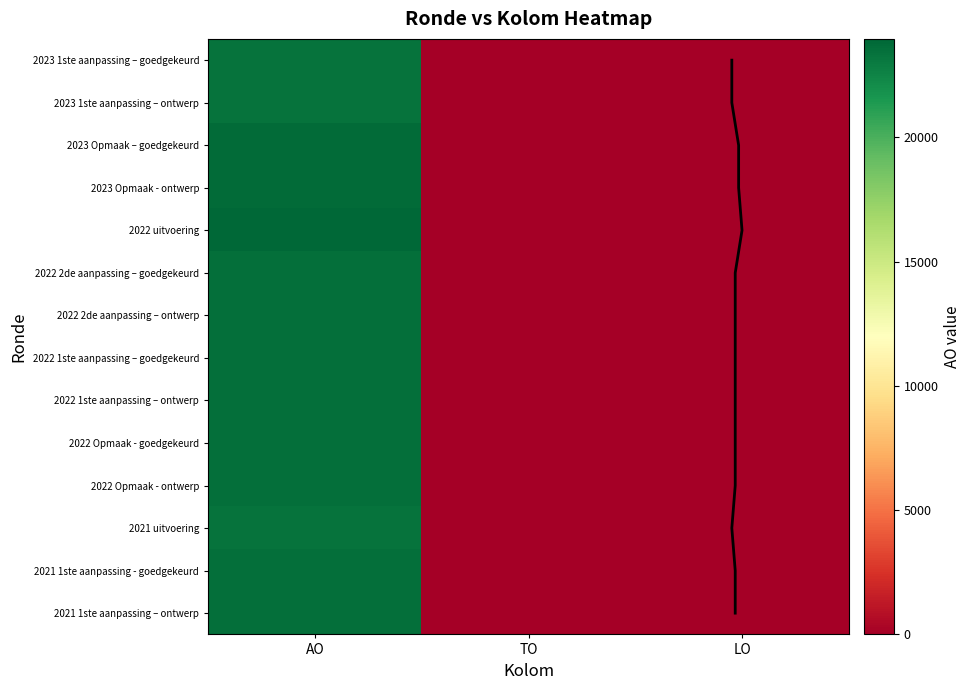

List the series in order of their peak value, highest first.

2022 uitvoering, 2023 Opmaak – goedgekeurd, 2023 Opmaak - ontwerp, 2022 2de aanpassing – goedgekeurd, 2022 2de aanpassing – ontwerp, 2022 1ste aanpassing – goedgekeurd, 2022 1ste aanpassing – ontwerp, 2022 Opmaak - goedgekeurd, 2022 Opmaak - ontwerp, 2021 1ste aanpassing - goedgekeurd, 2021 1ste aanpassing – ontwerp, 2023 1ste aanpassing – goedgekeurd, 2023 1ste aanpassing – ontwerp, 2021 uitvoering